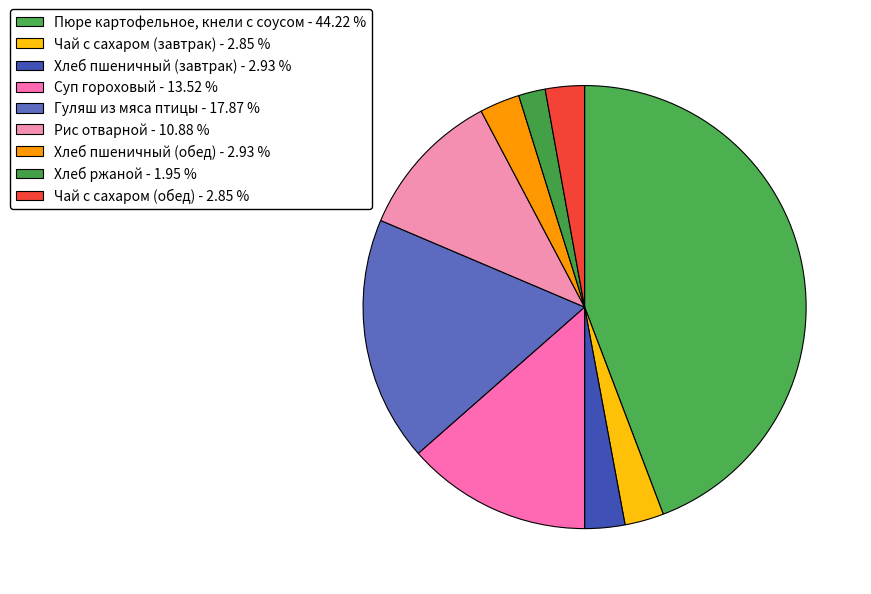

Is Пюре картофельное, кнели с соусом the majority of the pie?

No